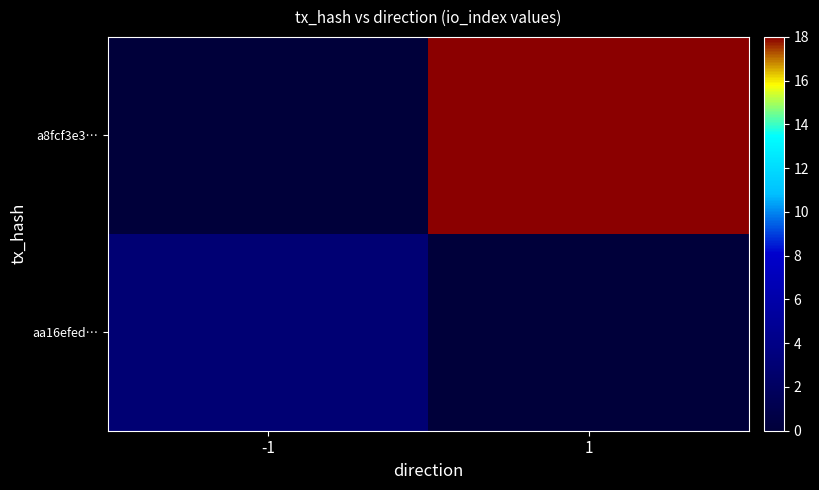

At which category is the sum across all series the highest?

1